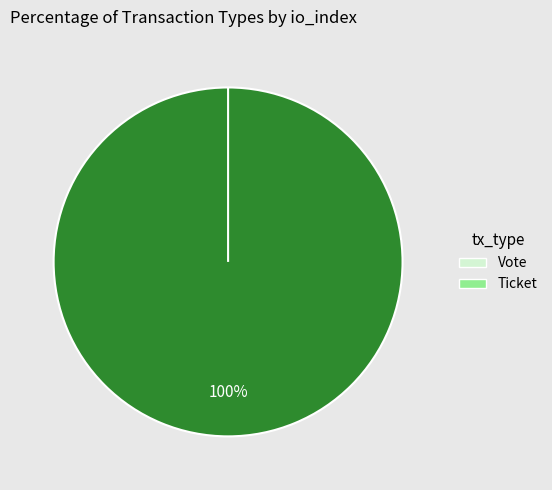

How many slices are in this pie chart?

2